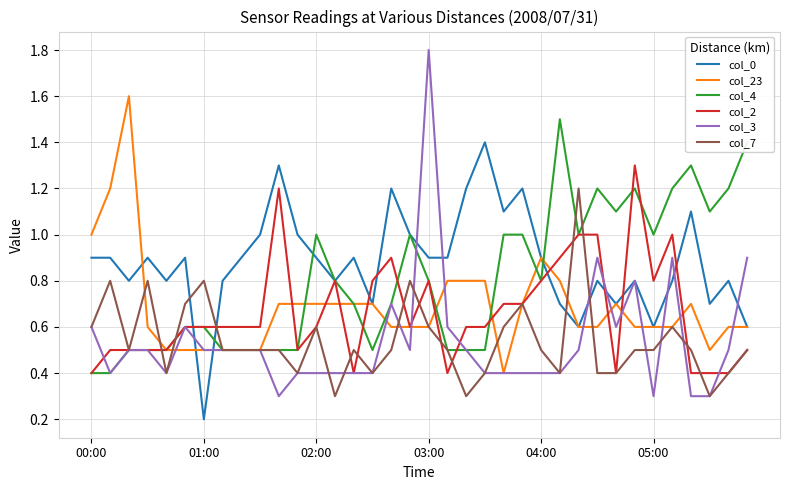

What is the greatest value displayed?

1.8